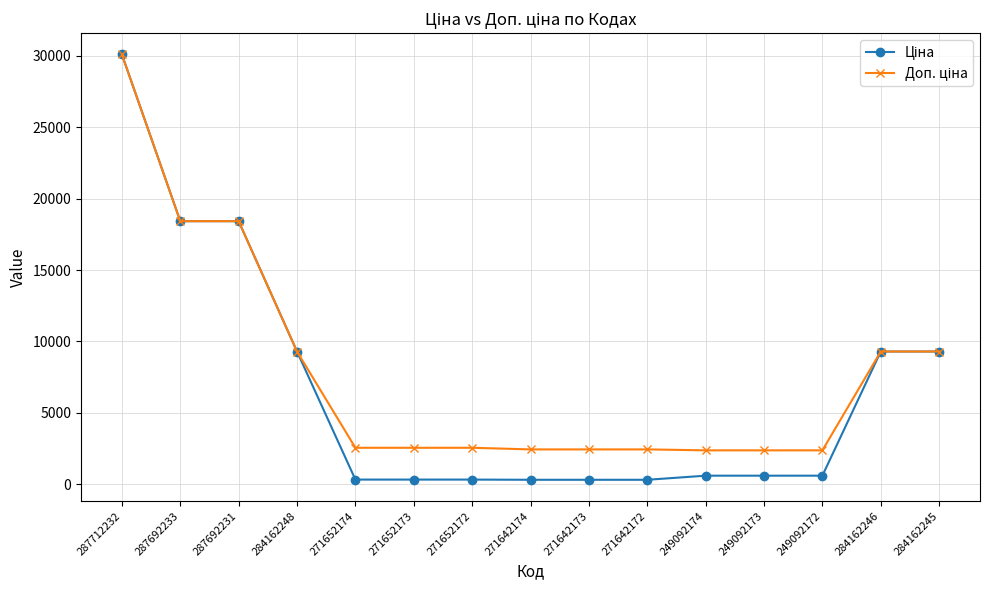

At which category does the chart reach its peak across all series?

287712232